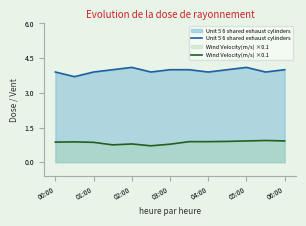

What is the minimum value shown in the chart?

0.7